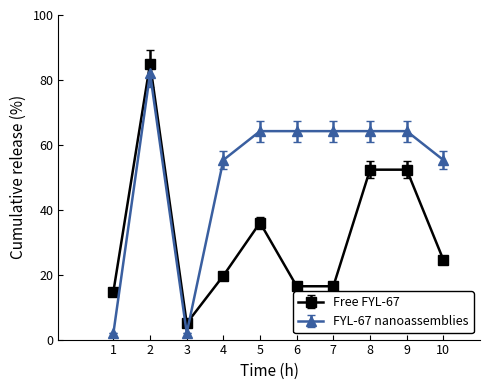

Is this an area chart (filled region under the line)?

No